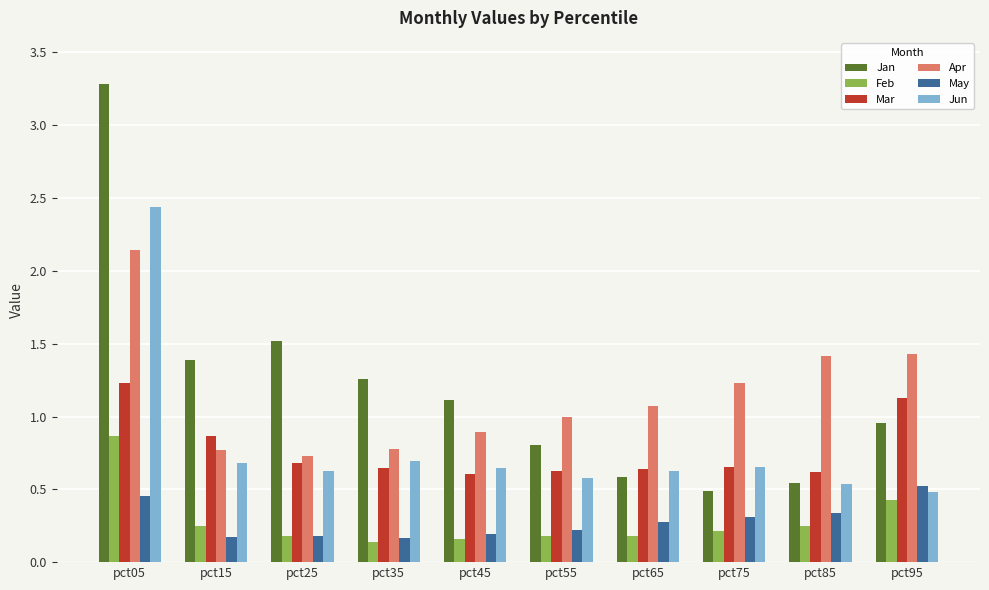

At which category is the sum across all series the highest?

pct05